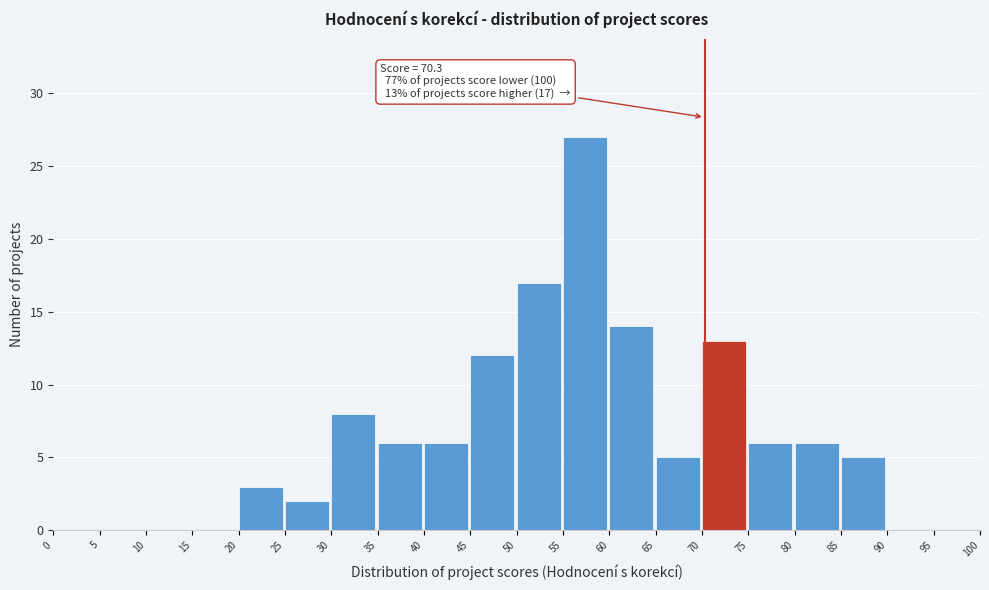

Which range on the x-axis has the tallest bar?

55 to 60